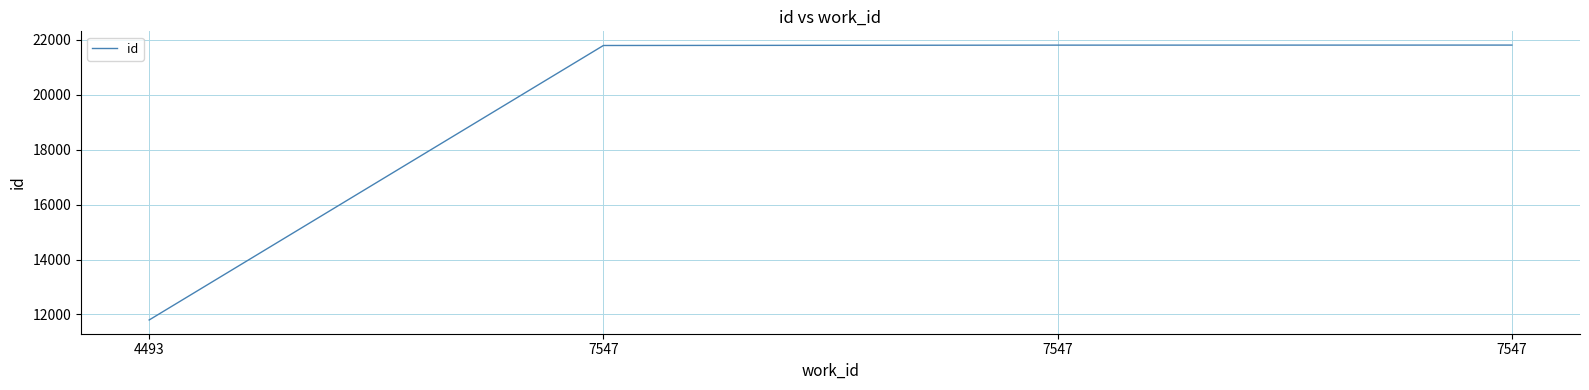

Is this an area chart (filled region under the line)?

No